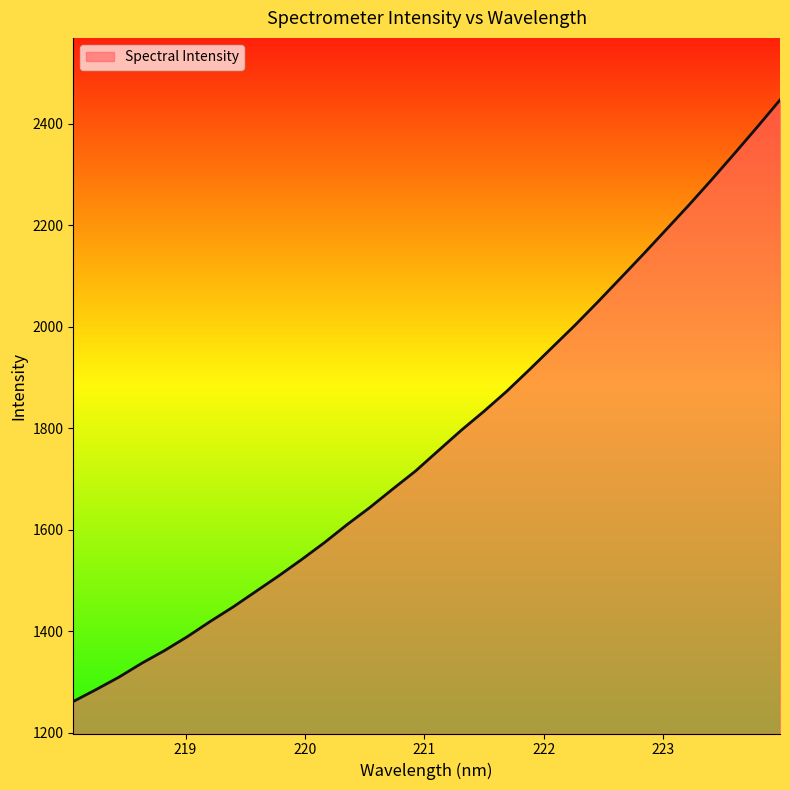

What is the greatest value displayed?

2447.1